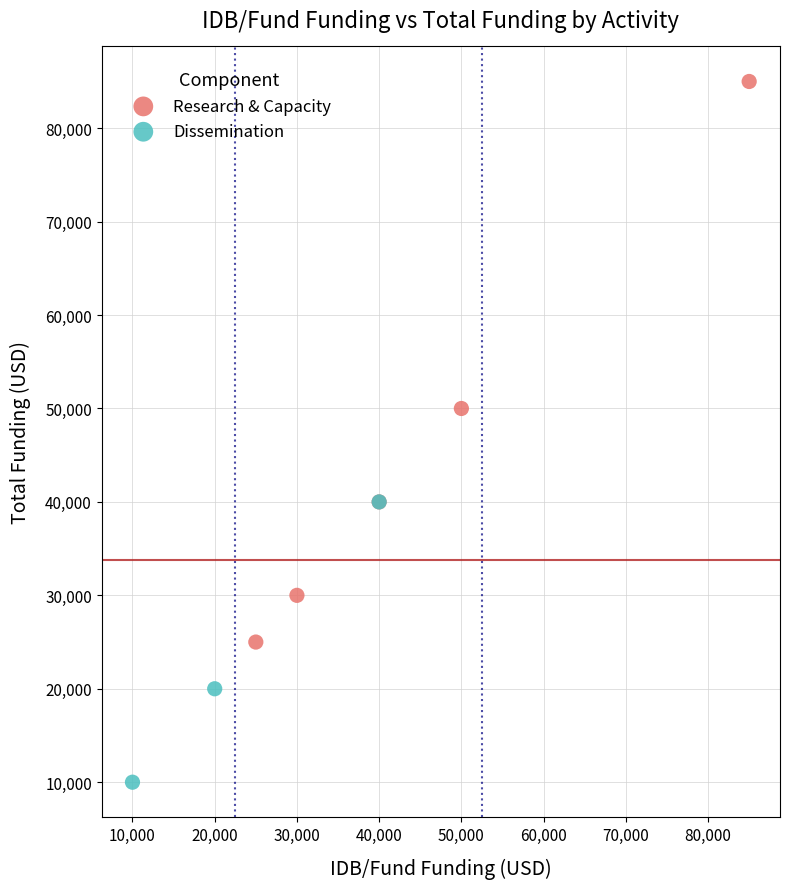

Which series reaches the minimum Y coordinate?

Dissemination